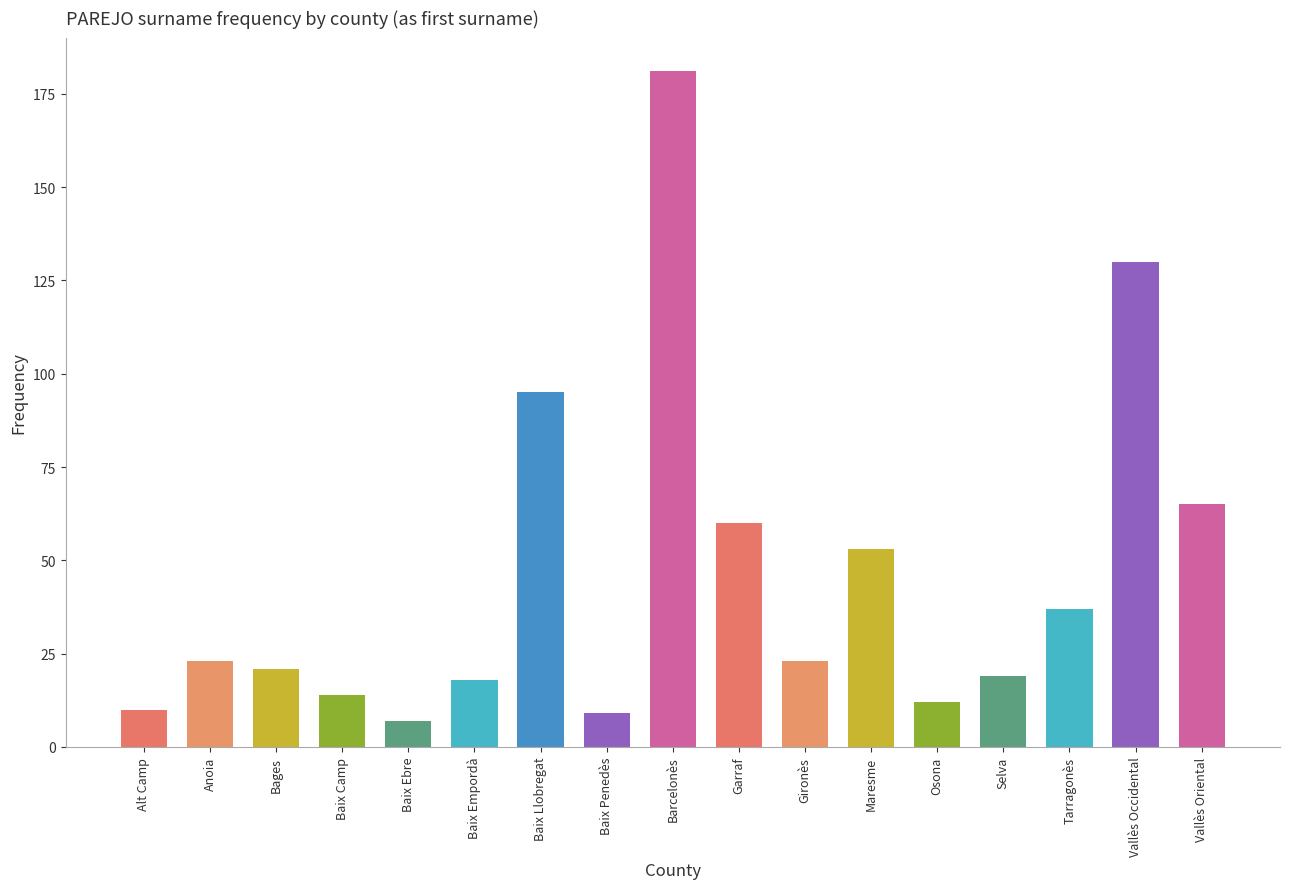

The value at Vallès Oriental is 65. True or false?

True